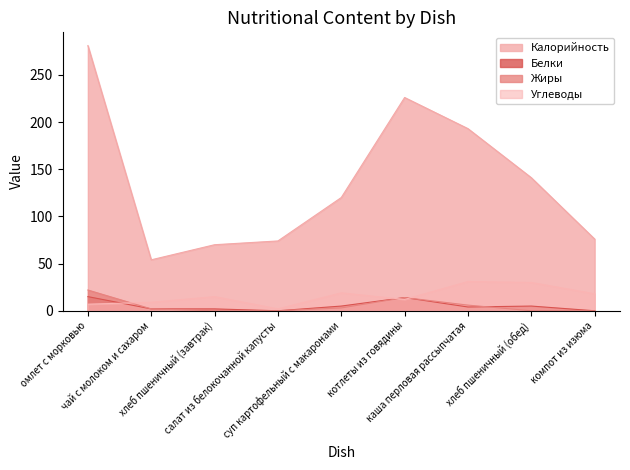

Reading left to right, transcribe all the data shown in this chart.

Калорийность: 281	54	70	74	120	226	193	141	76
Белки: 15	2	2	0	5	14	4	5	0
Жиры: 22	2	0	0	3	14	6	0	0
Углеводы: 7	9	15	2	19	12	31	30	18